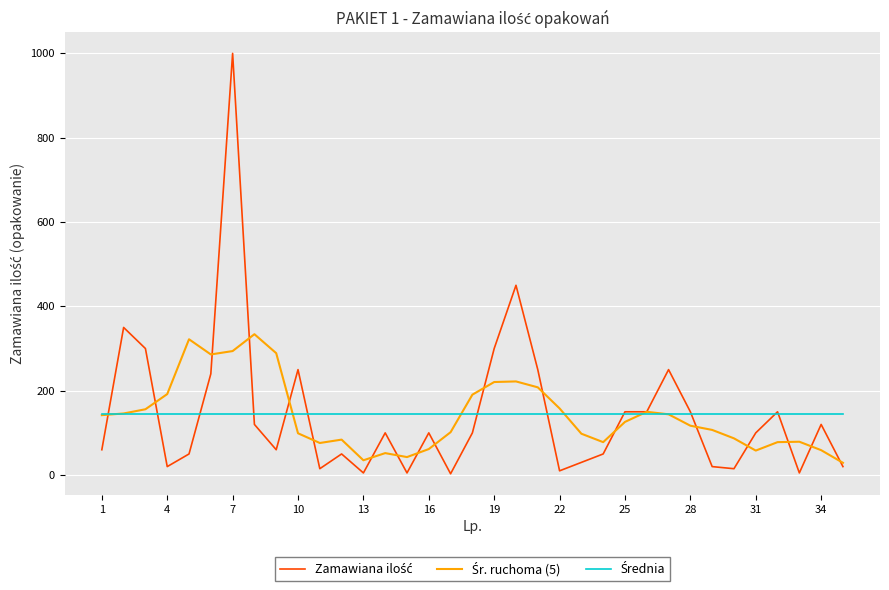

What is the greatest value displayed?

1000.0